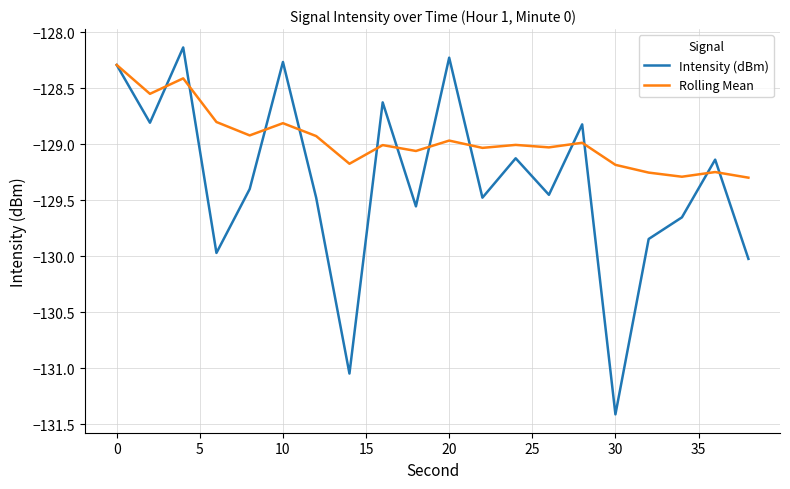

How many series are shown in this chart?

2